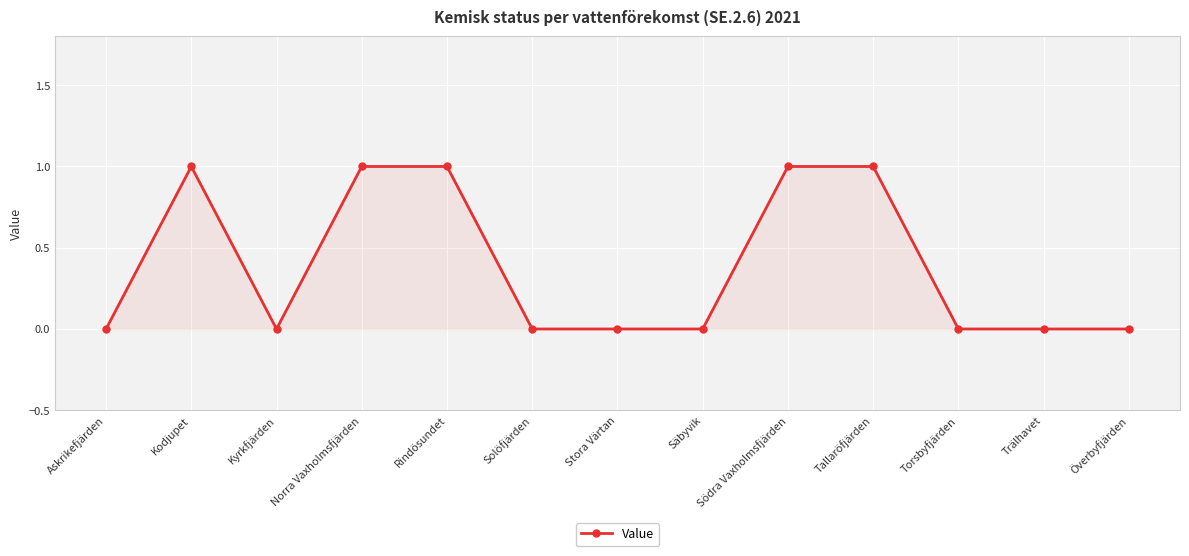

True or false: the data shows 0 at Kodjupet.

False